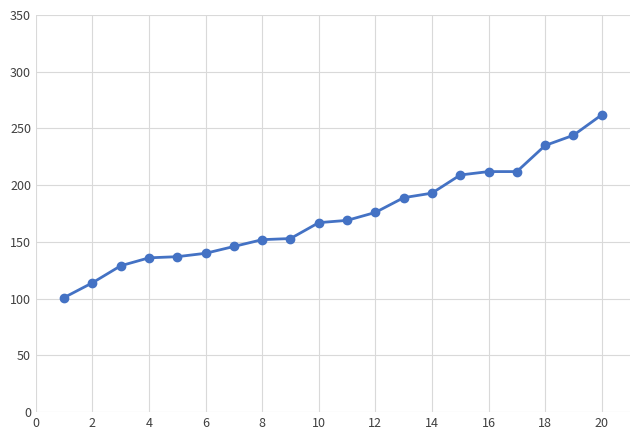

How many distinct data groups are displayed?

1